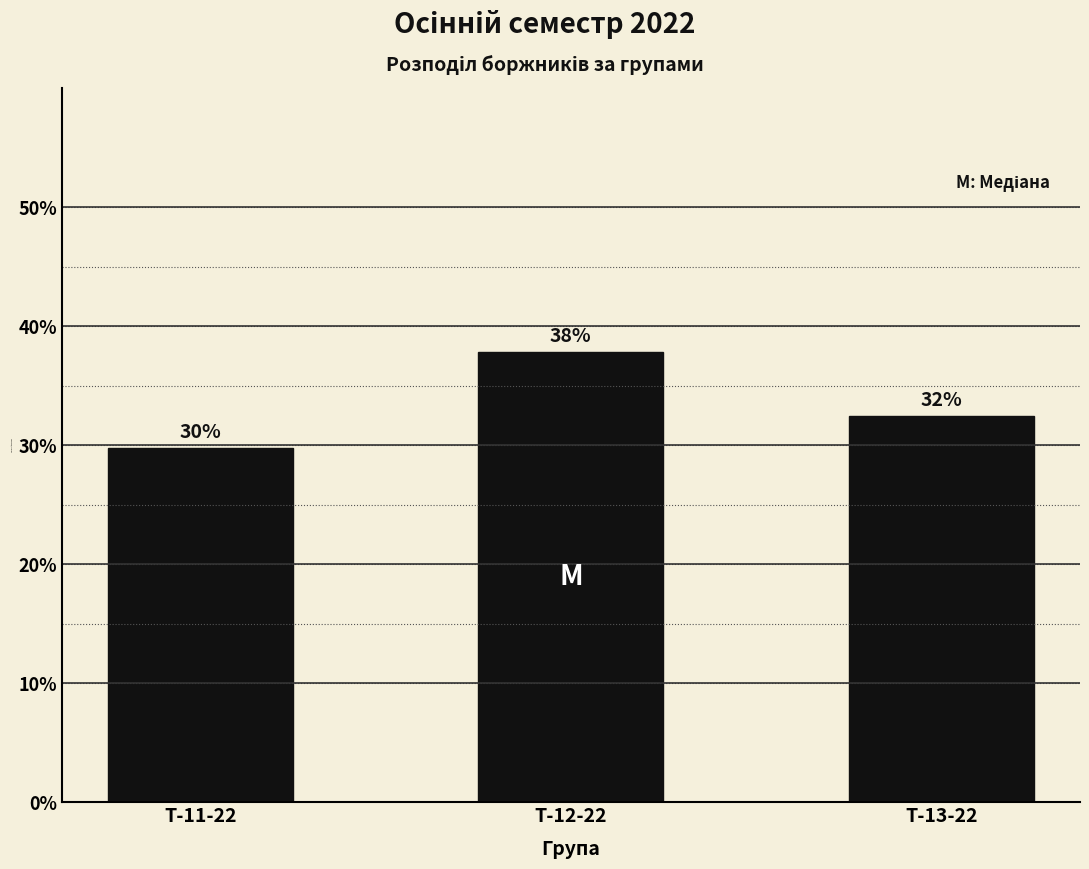

Are the bars horizontal?

No